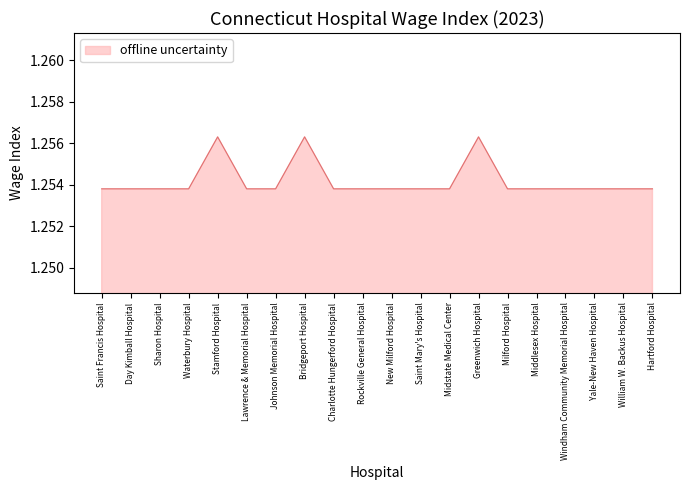

Approximately how many times larger is the value at Bridgeport Hospital compared to Stamford Hospital?

1.0